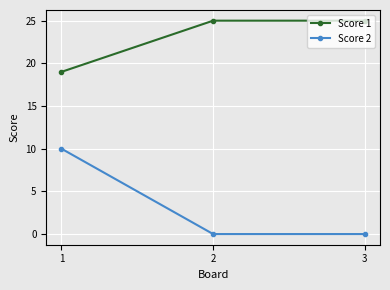

The Score 1 series shows 13 at 2. True or false?

False